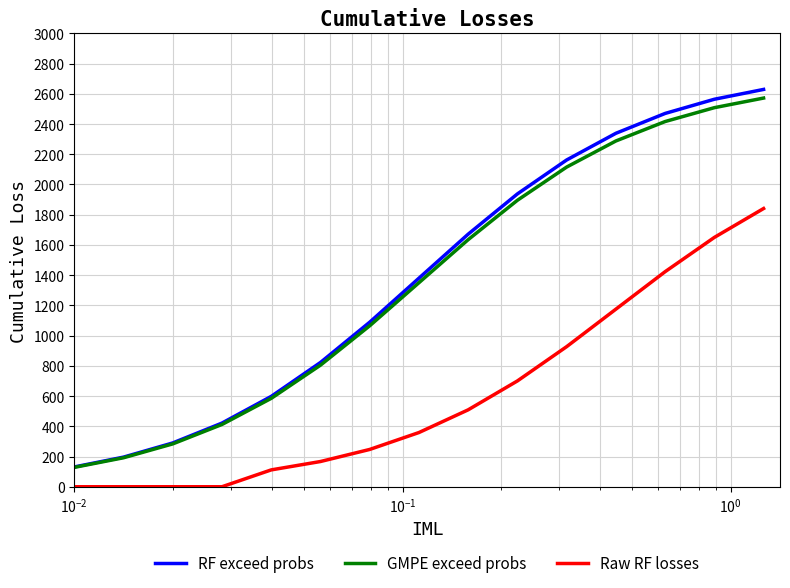

What is the minimum value for GMPE exceed probs?

128.0